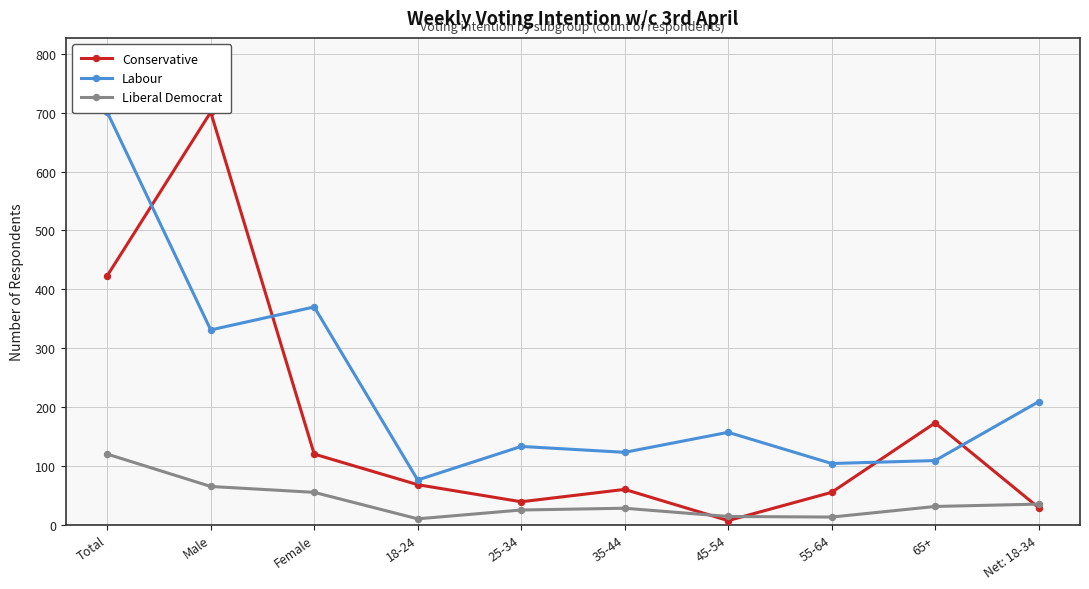

True or false: Labour and Liberal Democrat intersect in this chart.

False